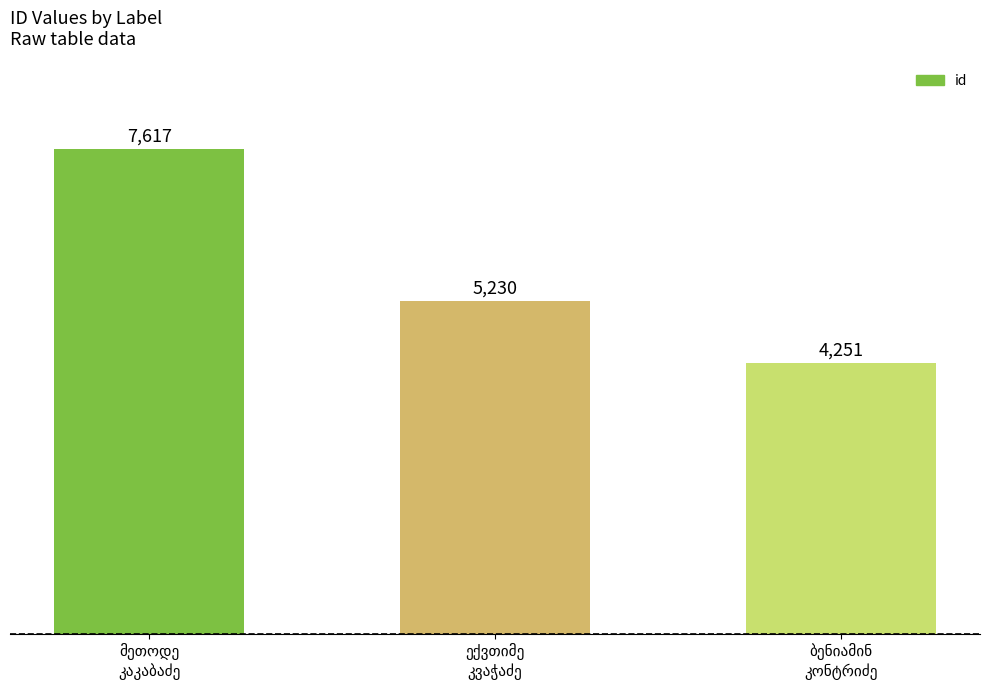

Reading left to right, extract all data points from this chart.

7617	5230	4251